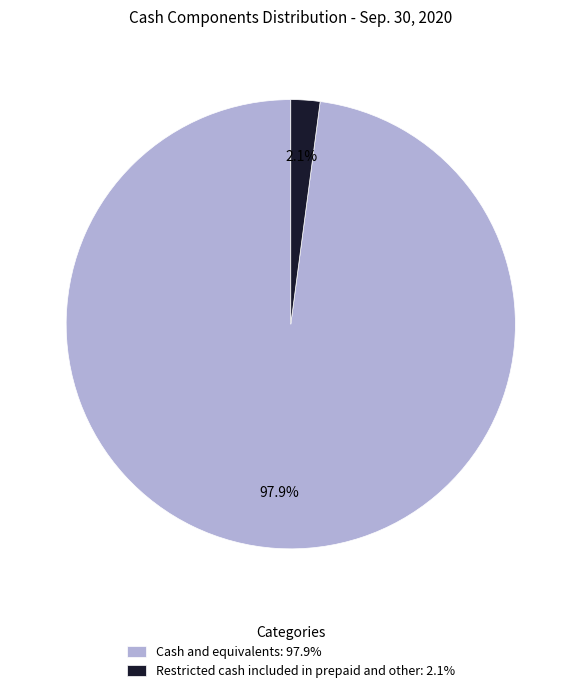

To the nearest percent, what is the difference between the Restricted cash included in prepaid and other and Cash and equivalents slice percentages?

96%